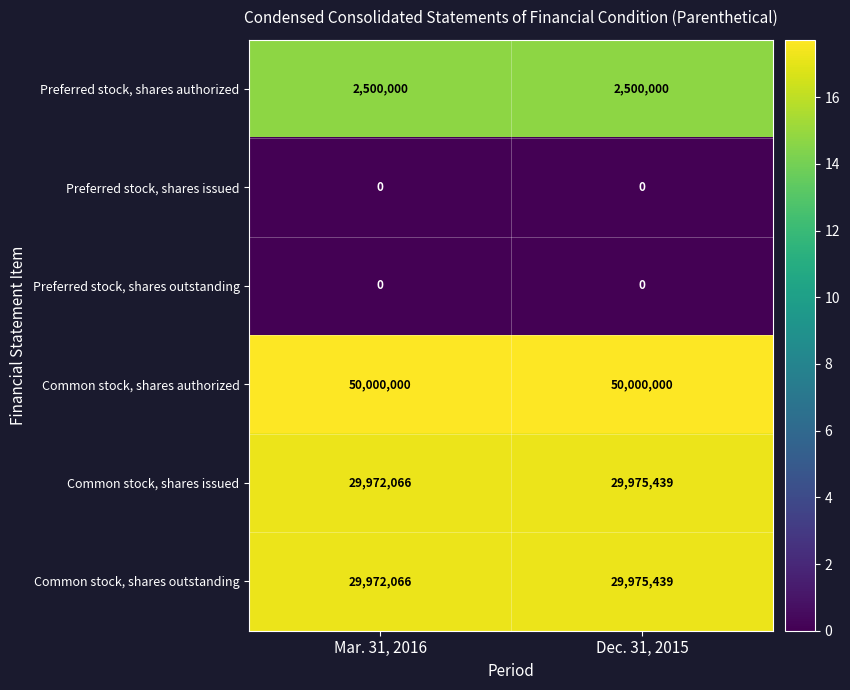

What is the minimum value for Preferred stock, shares authorized?

2500000